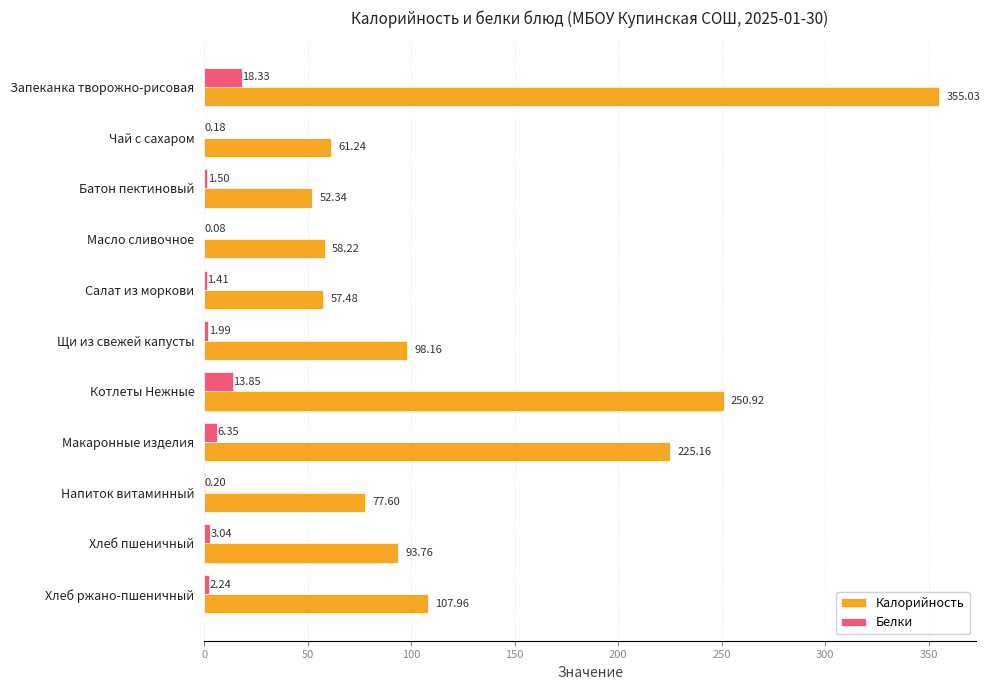

What is the sum of all Калорийность values?

1437.9